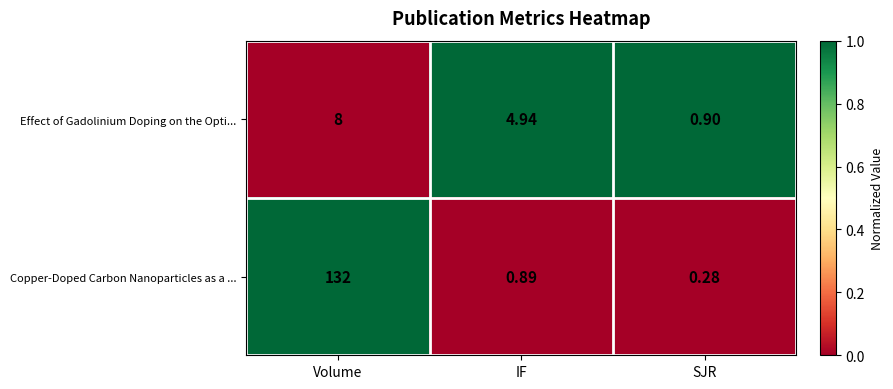

At Volume, list the series in order from largest to smallest.

Copper-Doped Carbon Nanoparticles as a ..., Effect of Gadolinium Doping on the Opti...